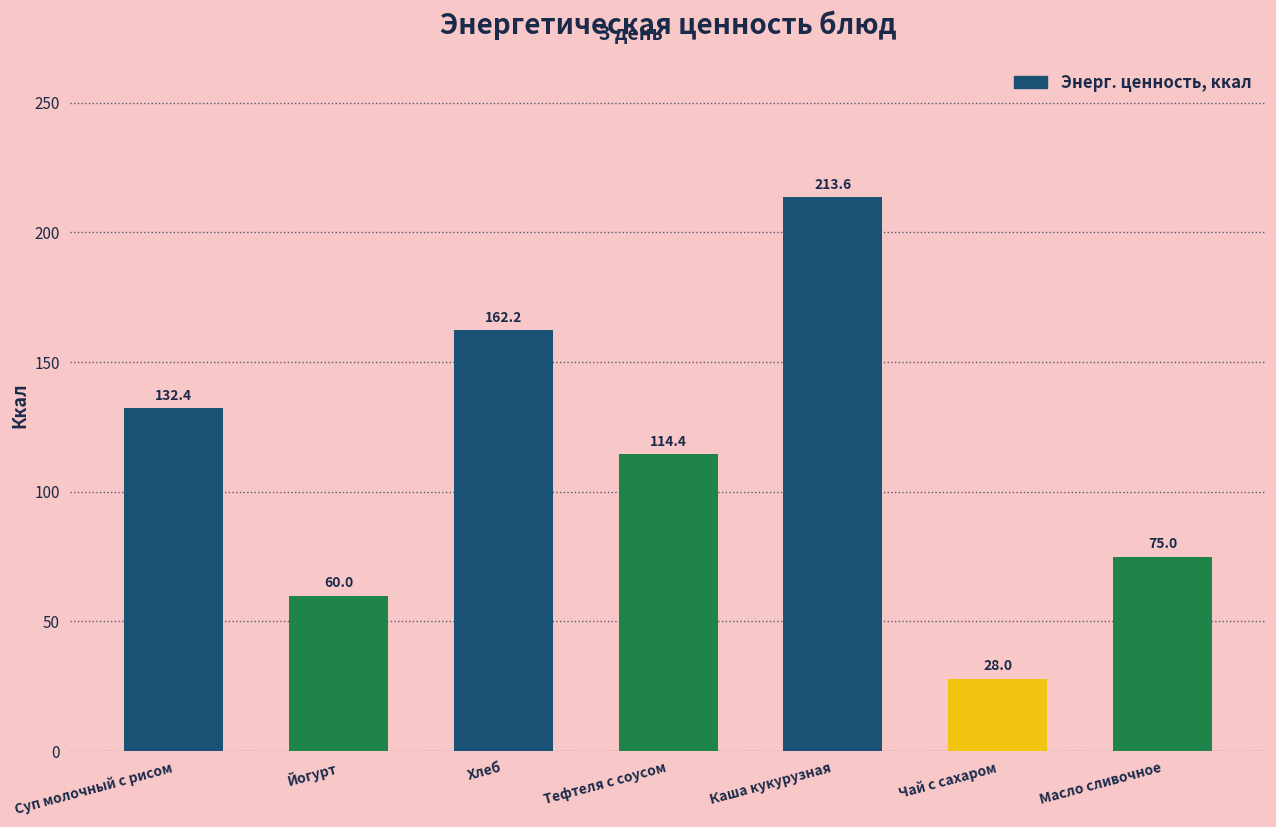

What is the label of the 7th bar from the left?

Масло сливочное